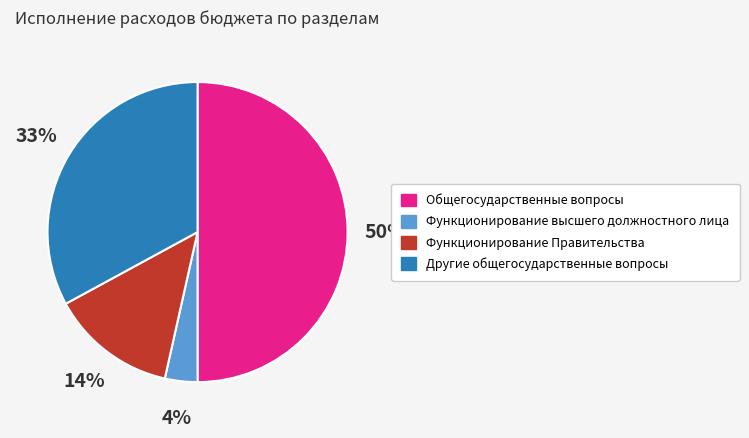

How many slices are in this pie chart?

4